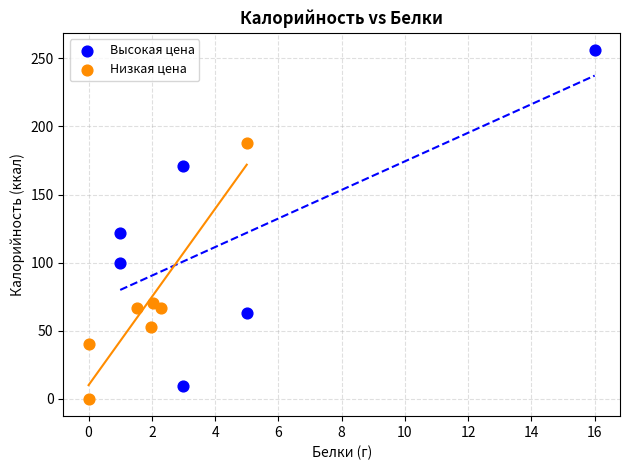

What are all the series names shown in the legend?

Высокая цена, Низкая цена